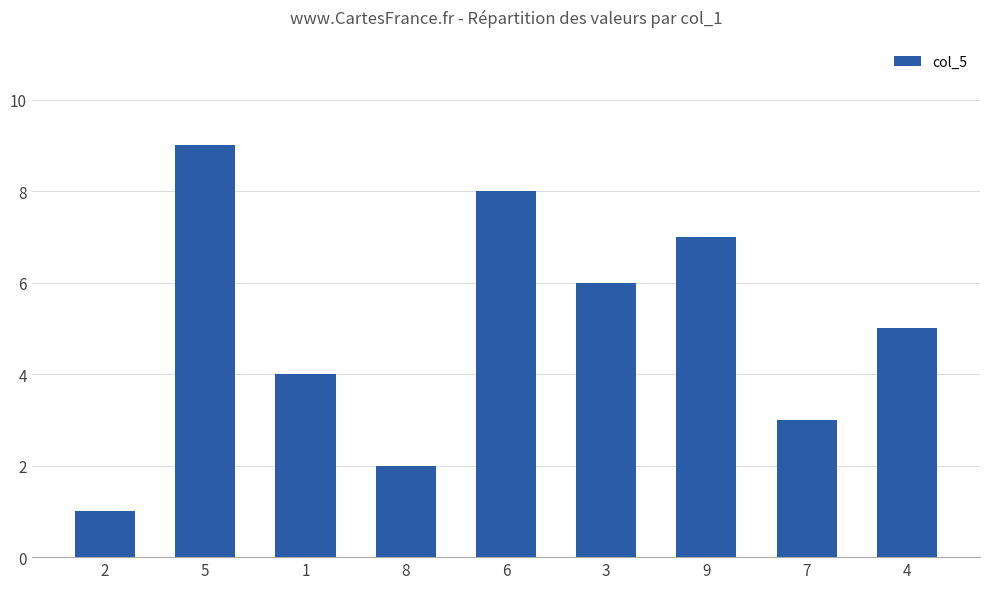

How many distinct data groups are displayed?

1